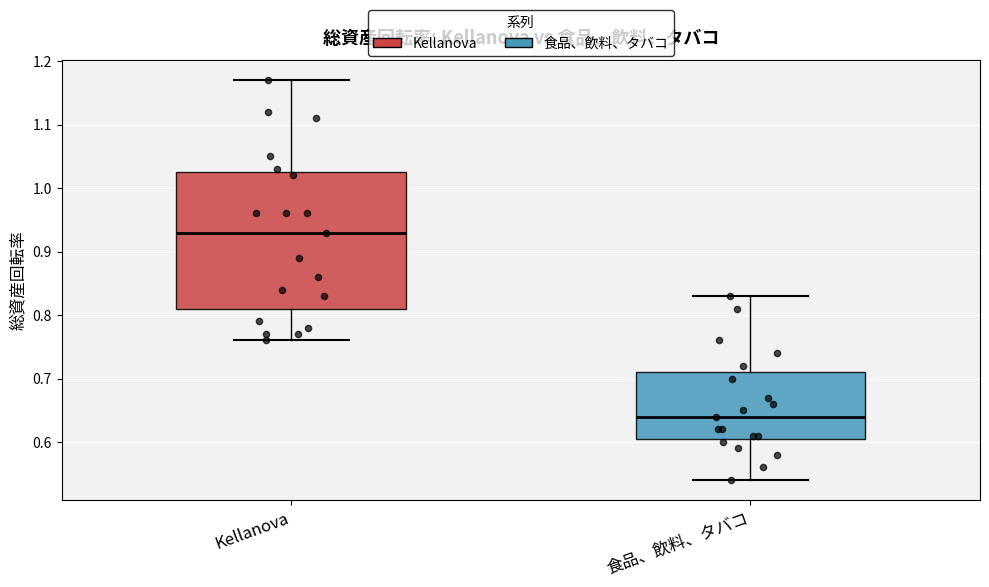

Which box has the lowest median line?

食品、飲料、タバコ